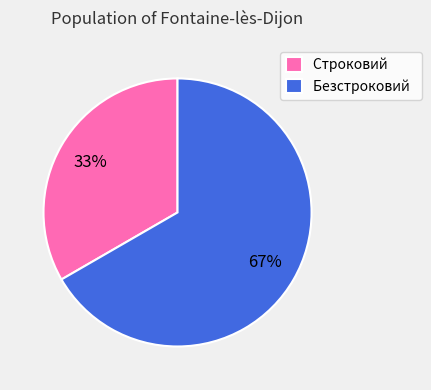

What is the largest slice in the pie chart?

Безстроковий